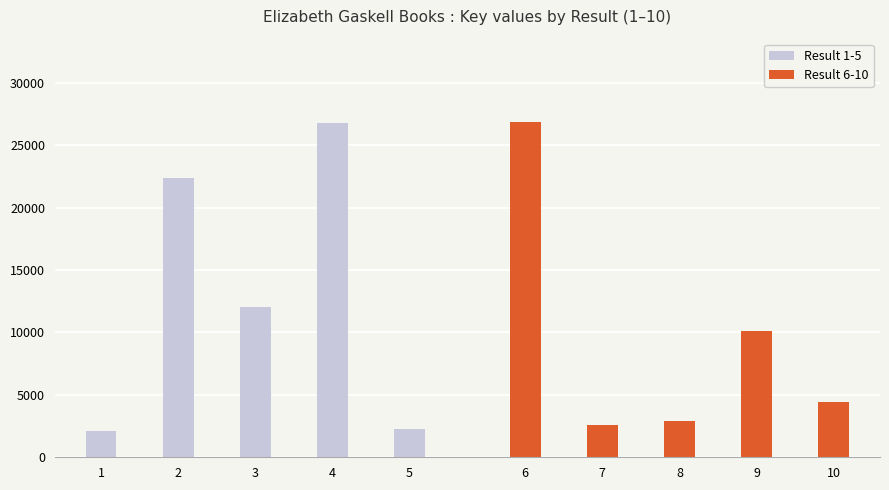

Which category has the lowest value in the Result 1-5 series?

1